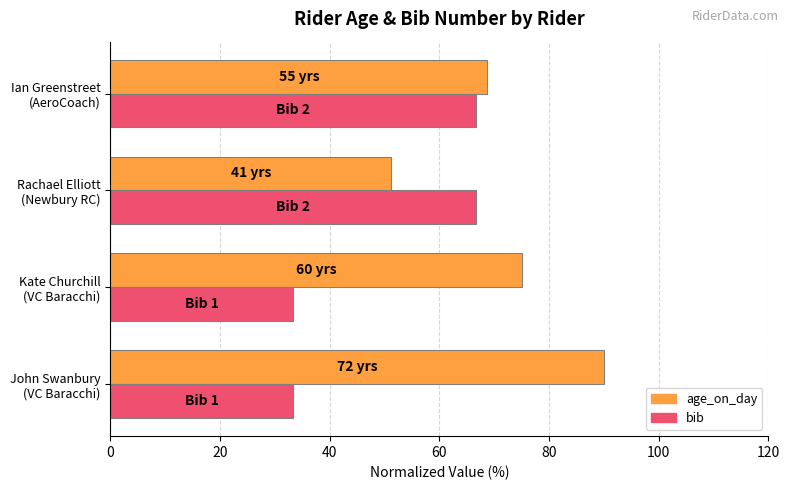

What is the difference between the second highest and second lowest values in the bib series?

33.3